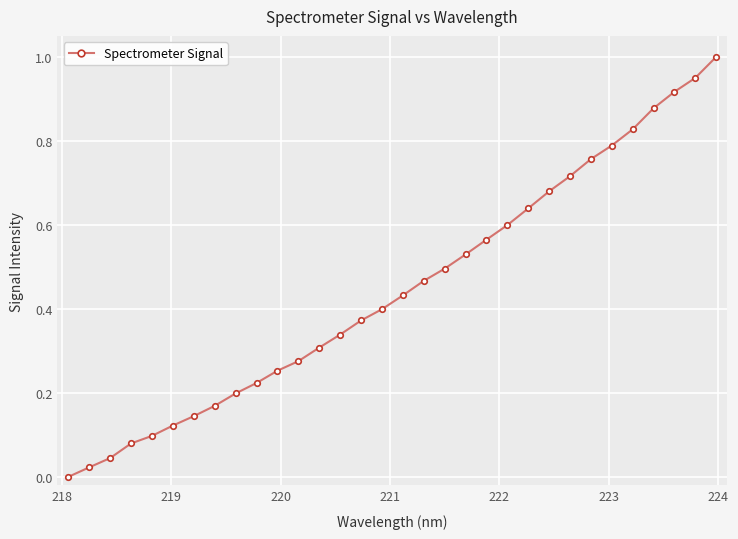

Does the chart display data point markers on the line(s)?

Yes